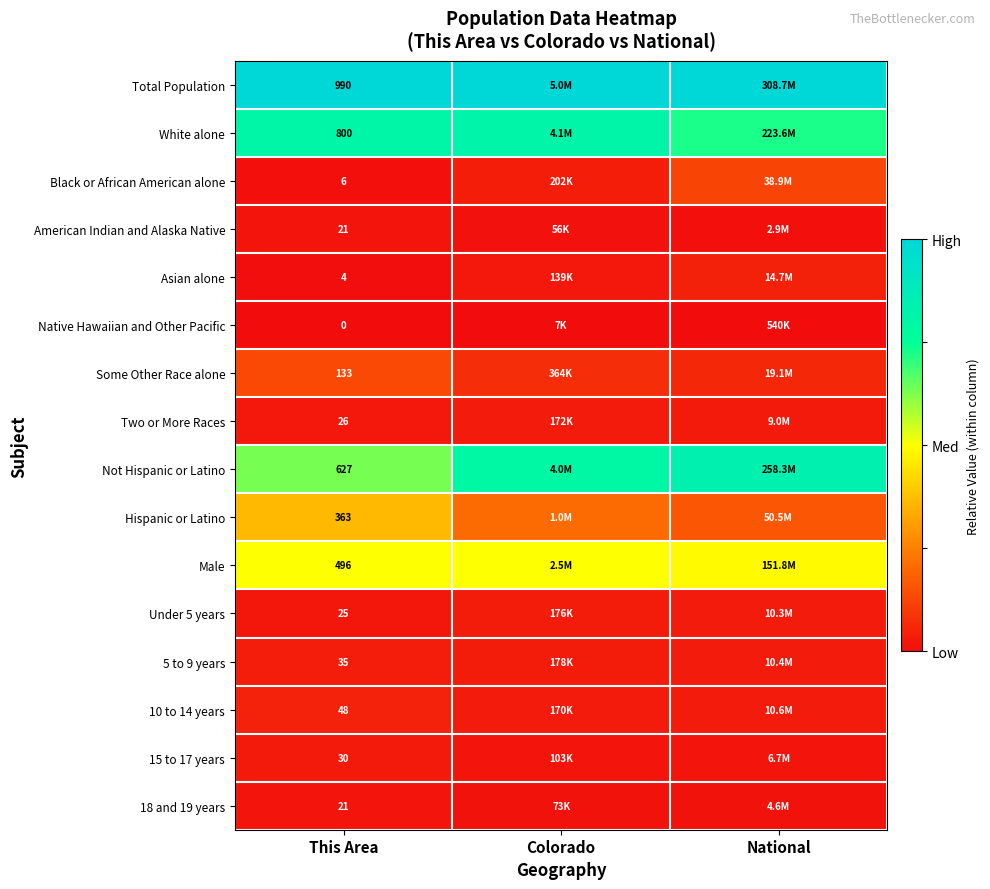

The value of Black or African American alone at This Area is 0.0. True or false?

False